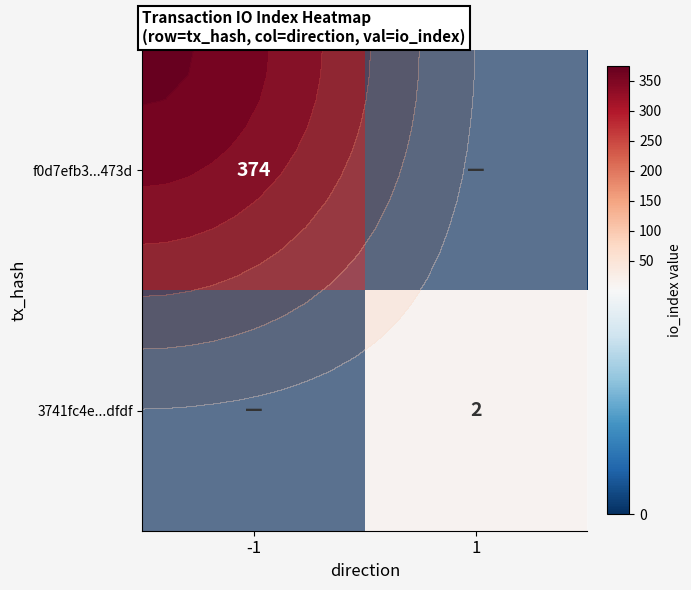

At which category does the chart reach its minimum across all series?

1